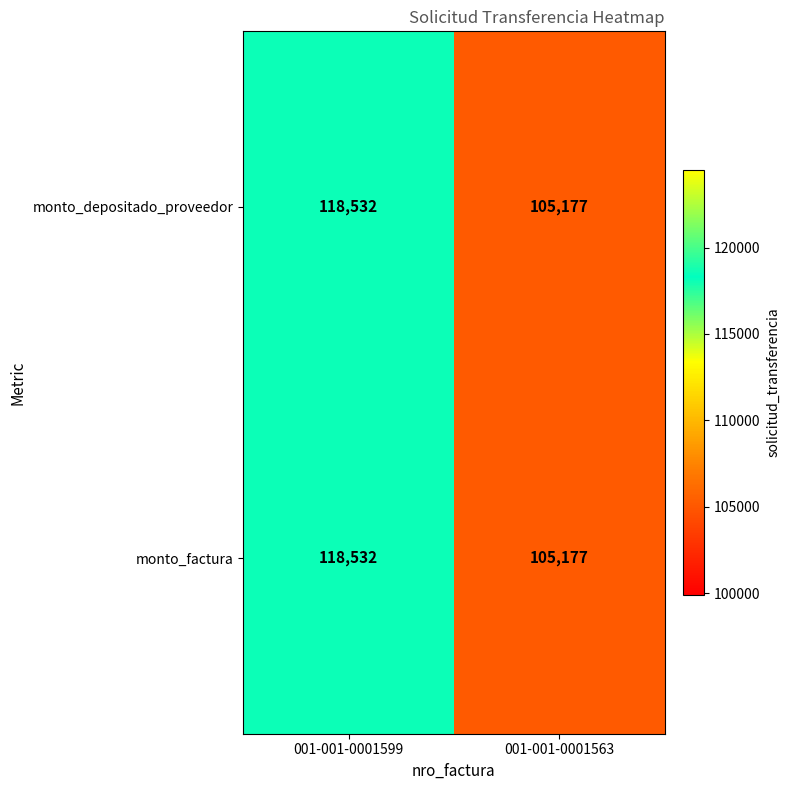

Where is monto_depositado_proveedor nearest to the value 111854?

001-001-0001563